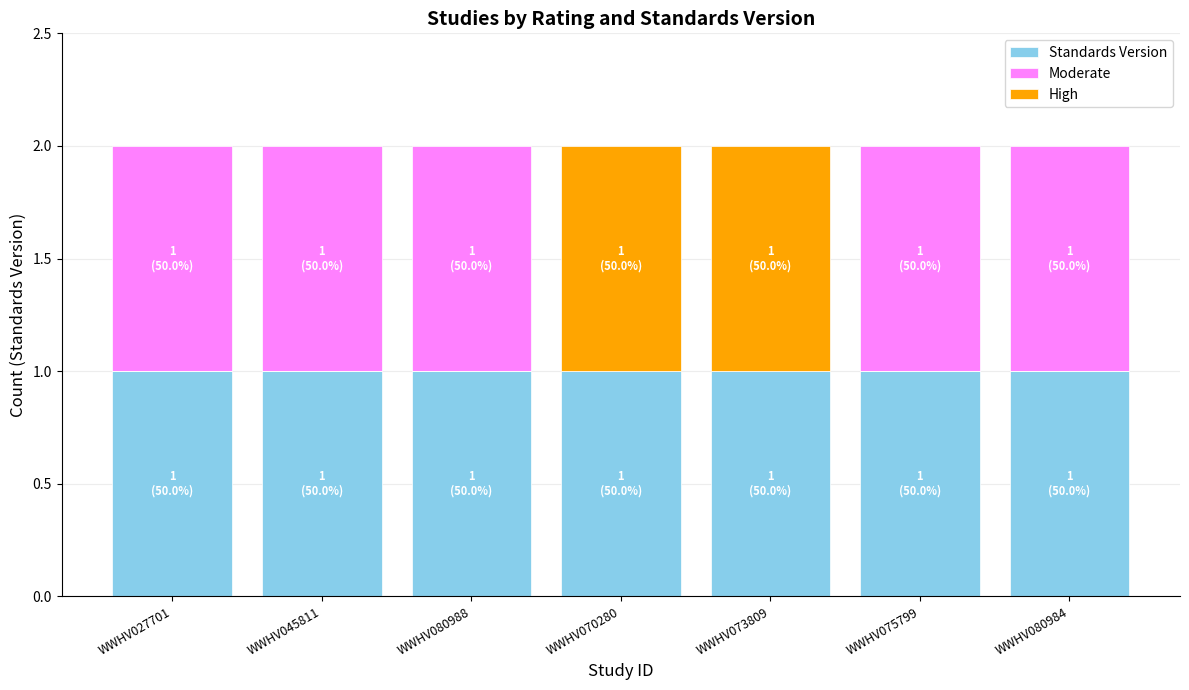

What is the highest value of the High series?

1